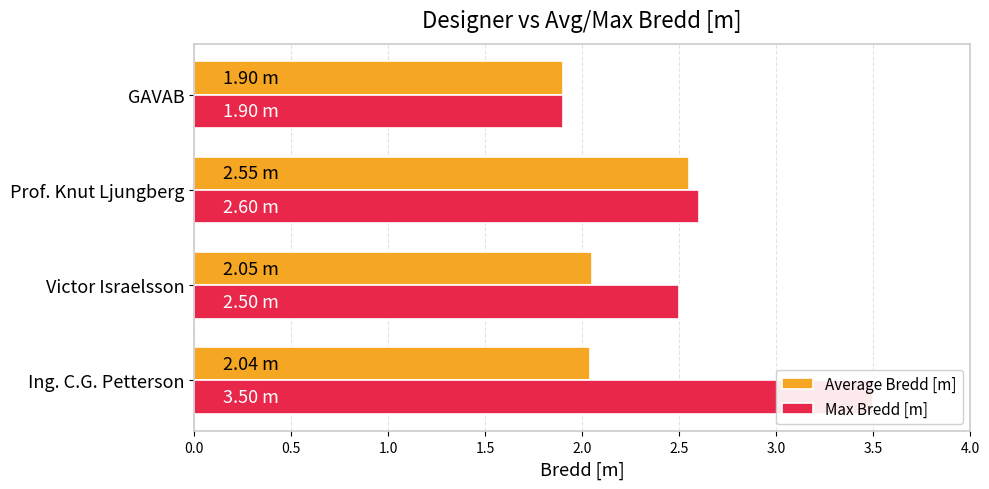

Between Prof. Knut Ljungberg and GAVAB, which series saw the biggest shift?

Max Bredd [m]